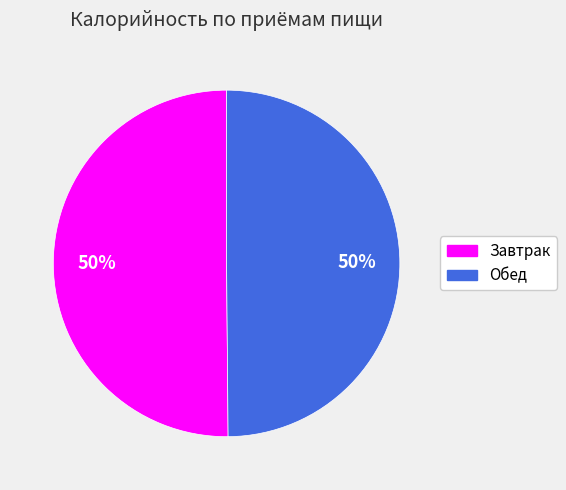

Is it true that Завтрак is 38% of the pie?

False